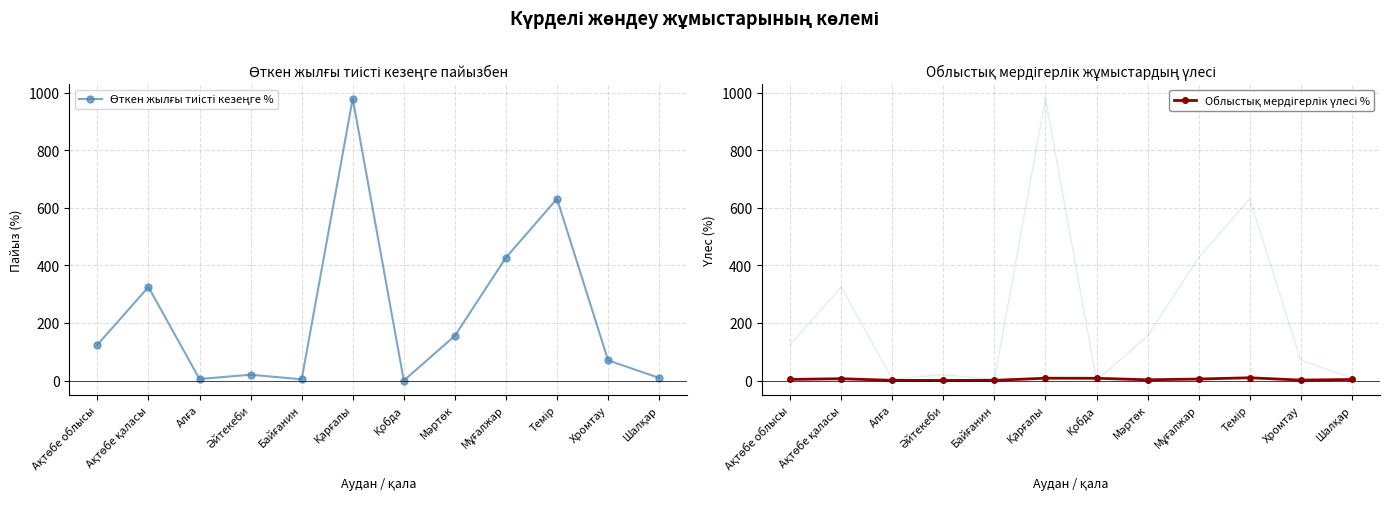

The value of Өткен жылғы тиісті кезеңге % at Алға is 7.5. True or false?

False